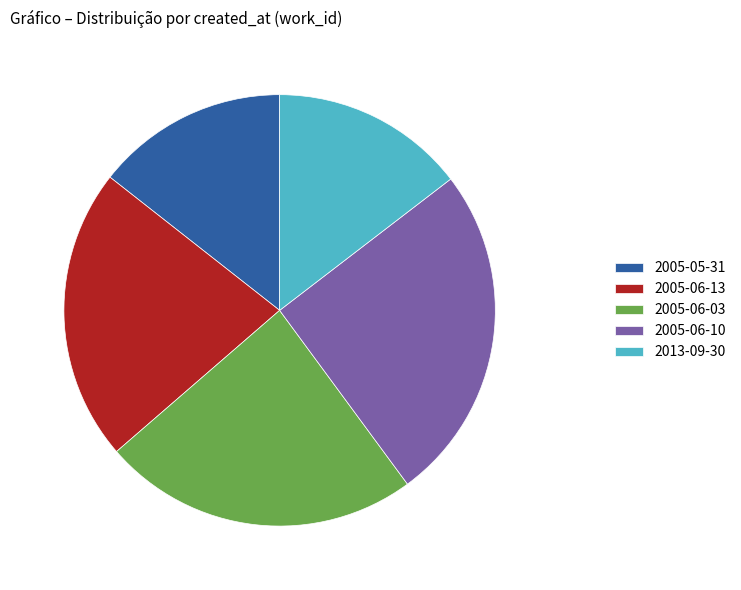

Is 2013-09-30 the majority of the pie?

No